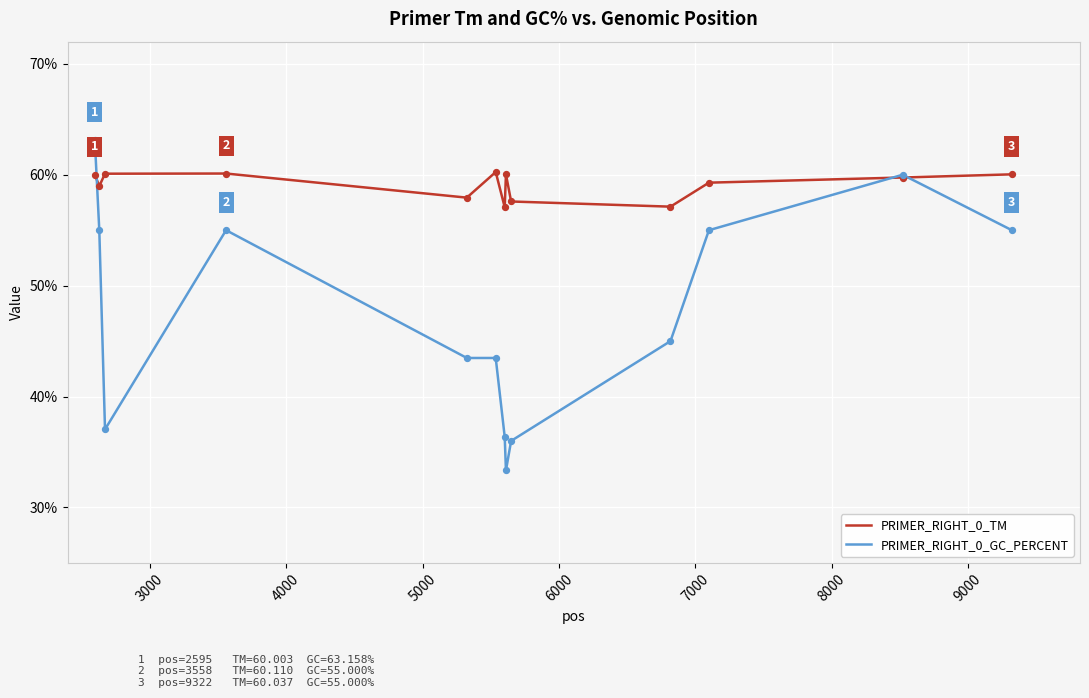

Which series has the widest spread of values?

PRIMER_RIGHT_0_GC_PERCENT